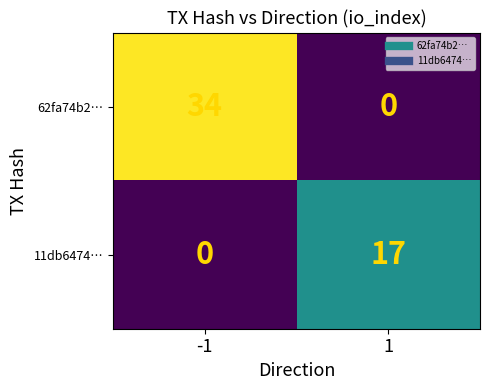

List the series in order of their overall mean, highest first.

62fa74b2…, 11db6474…